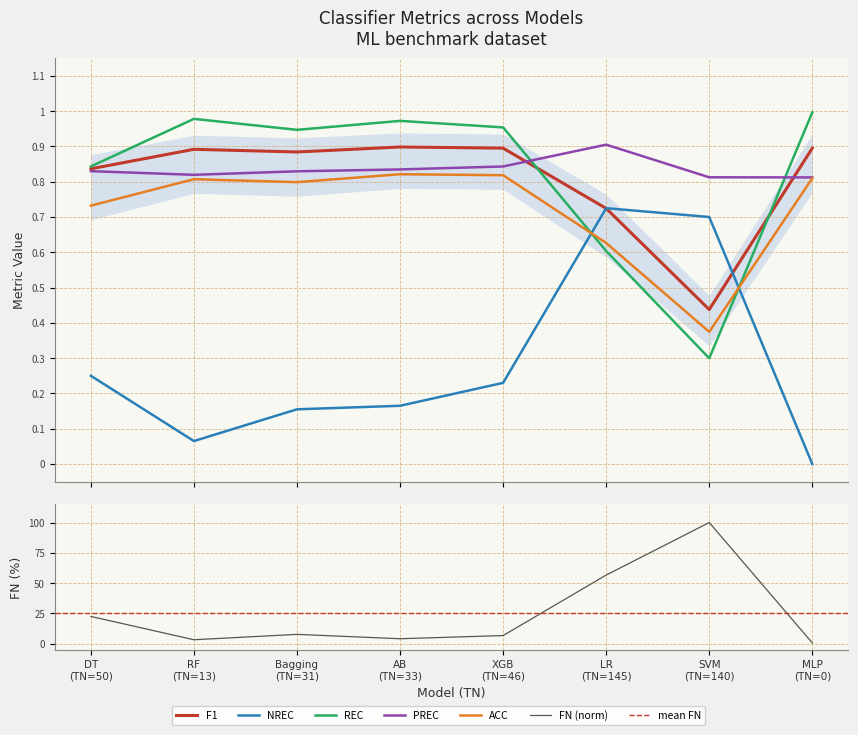

Between LR (TN=145) and RF (TN=13), which is larger?

RF (TN=13)